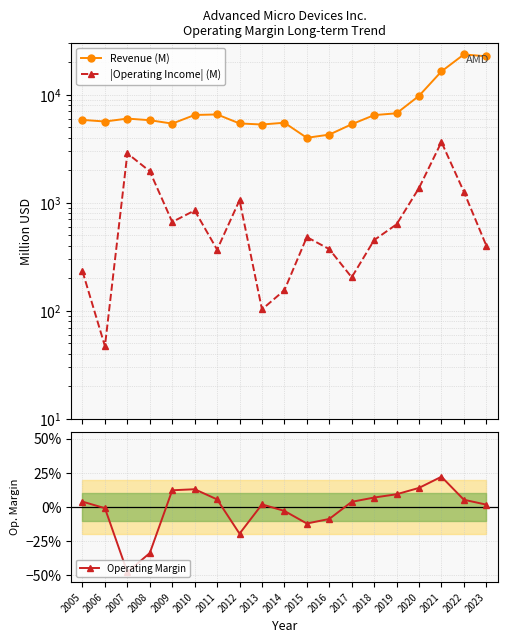

True or false: Revenue (M) and Operating Margin intersect in this chart.

False